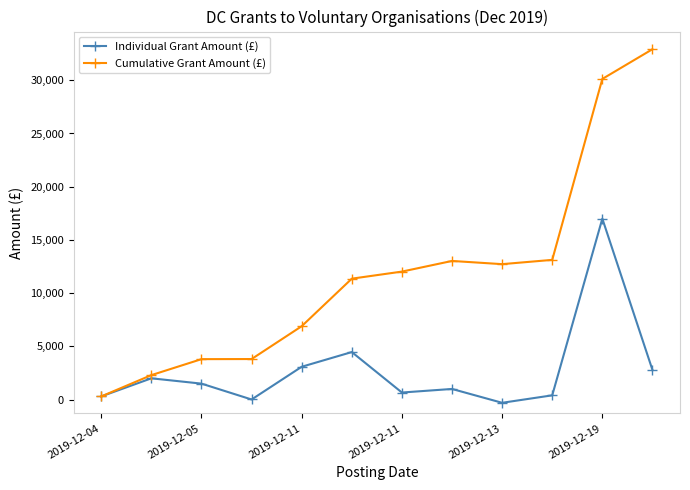

What is the value of the Cumulative Grant Amount (£) point at the 11th from the left?

30126.2